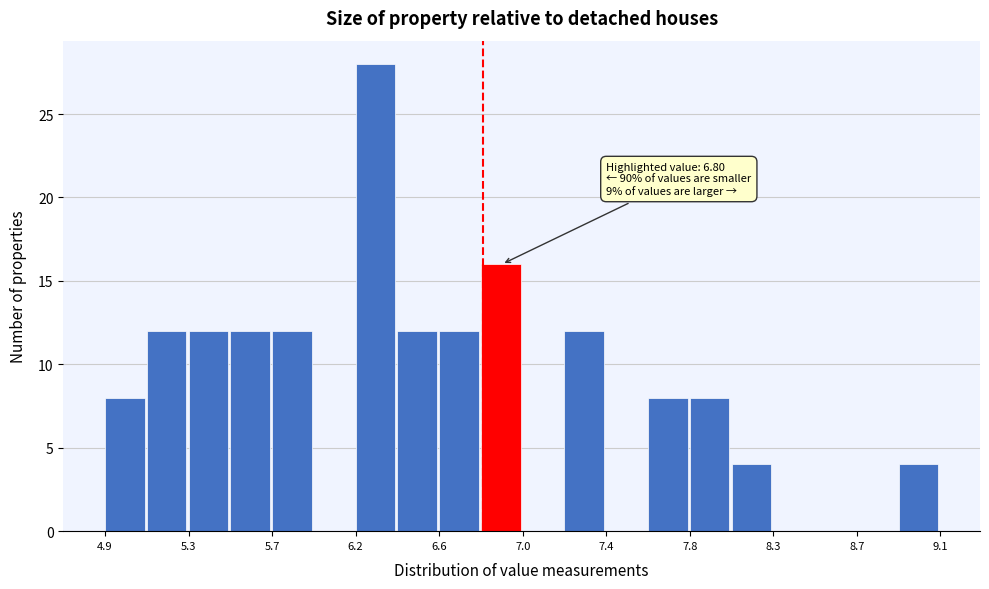

Over which range of the x-axis is the bar tallest?

6.16 to 6.37